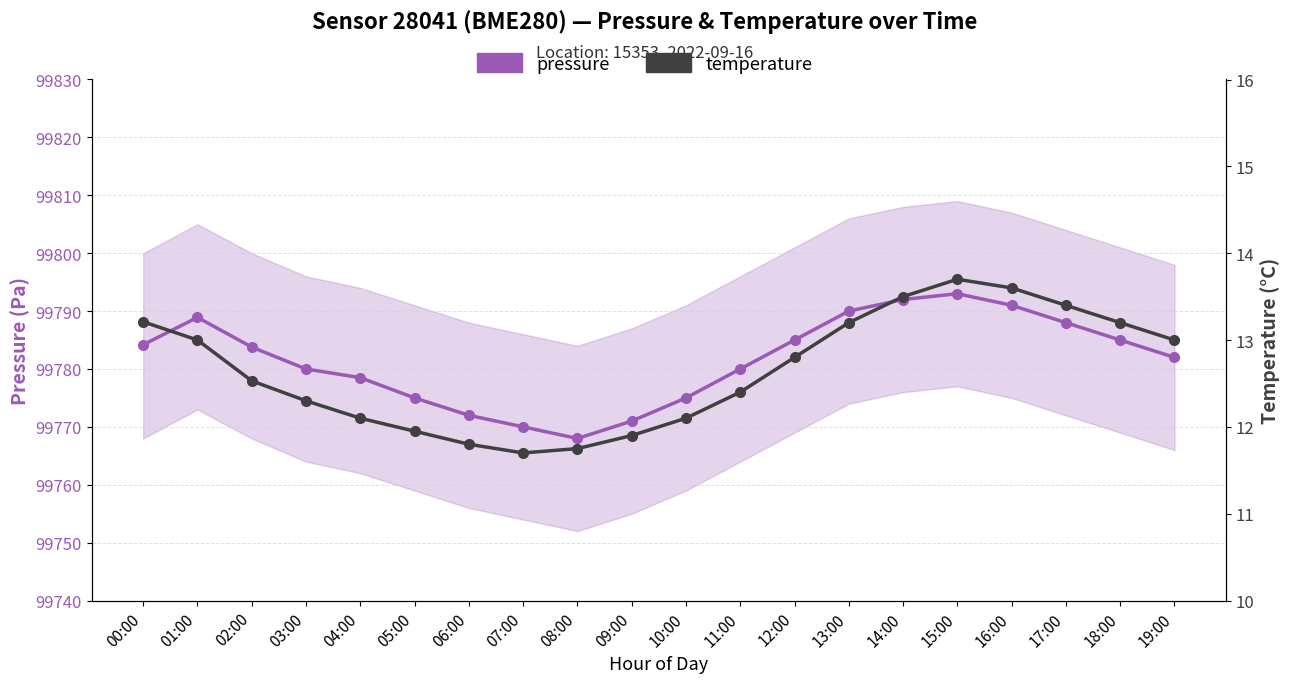

Which category has the highest value across all series?

15:00